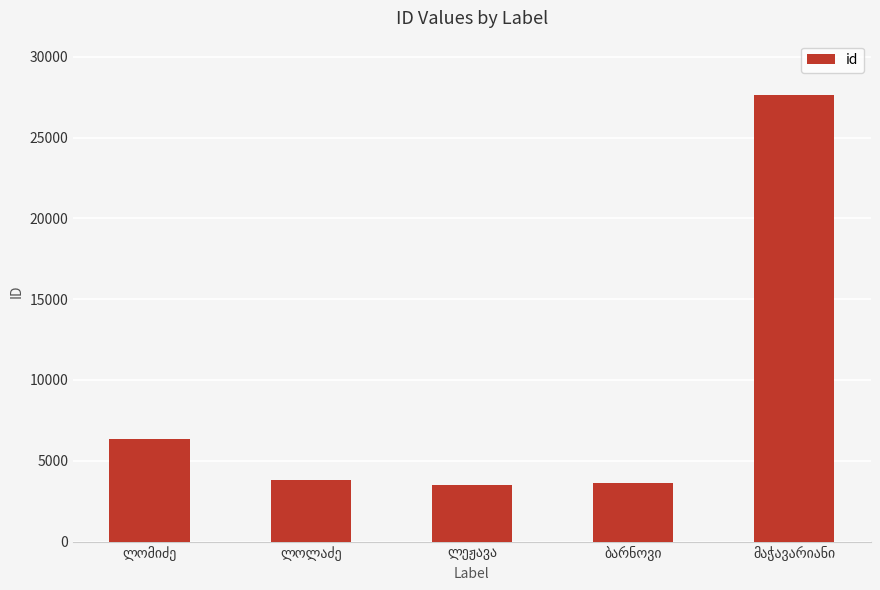

What is the difference between the maximum and minimum values?

24154